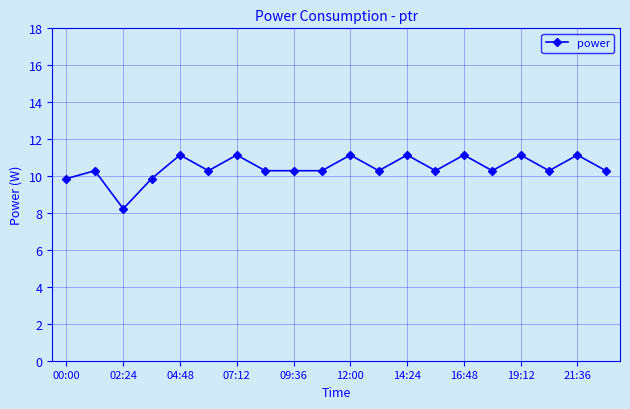

What is the value of the 13th point from the left?

11.1